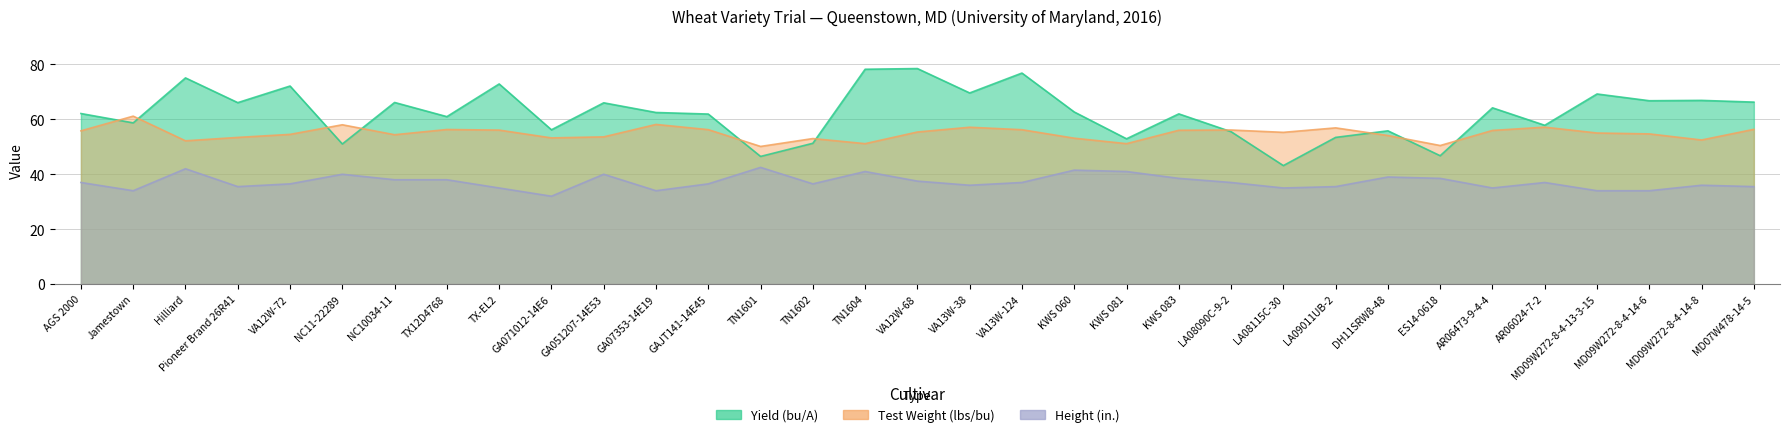

Reading left to right, extract all data points from this chart.

Yield (bu/A): 62.1	58.7	75.1	66.1	72.1	51.0	66.2	61.0	72.9	56.2	66.0	62.5	61.9	46.5	51.3	78.2	78.5	69.6	76.9	62.7	52.9	62.0	55.5	43.2	53.4	55.8	46.7	64.2	57.8	69.2	66.8	66.9	66.3
Test Weight (lbs/bu): 55.8	61.2	52.2	53.4	54.5	58.0	54.4	56.3	56.1	53.2	53.6	58.1	56.3	50.1	53.0	51.1	55.4	57.1	56.2	53.1	51.1	56.0	56.1	55.3	56.9	54.1	50.5	56.0	57.2	55.0	54.7	52.5	56.4
Height (in.): 37.0	34.0	42.0	35.5	36.5	40.0	38.0	38.0	35.0	32.0	40.0	34.0	36.5	42.5	36.5	41.0	37.5	36.0	37.0	41.5	41.0	38.5	37.0	35.0	35.5	39.0	38.5	35.0	37.0	34.0	34.0	36.0	35.5